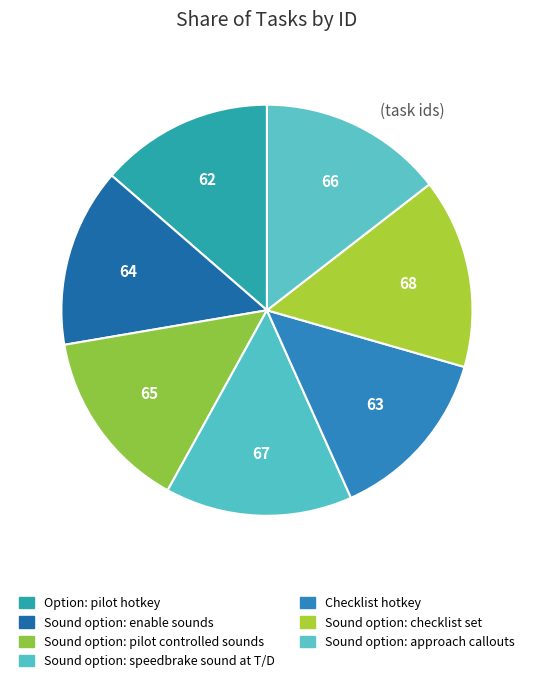

Is the sum of Sound option: speedbrake sound at T/D and Sound option: enable sounds greater than half?

No